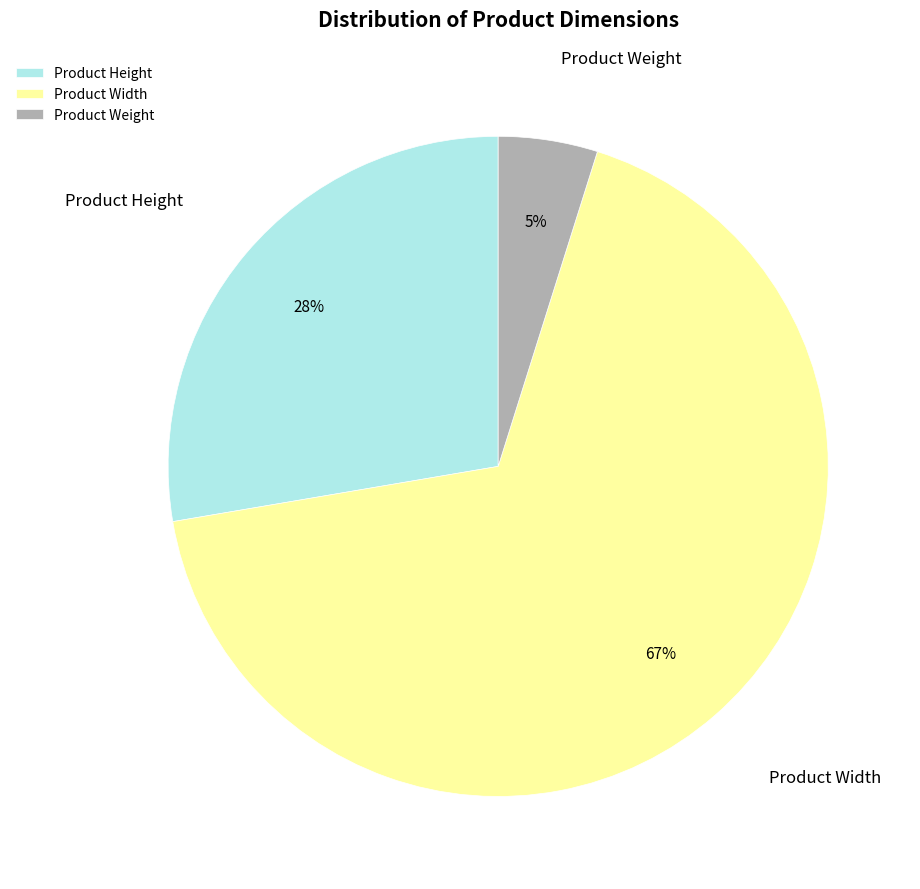

True or false: Product Weight accounts for 5% of the total.

True